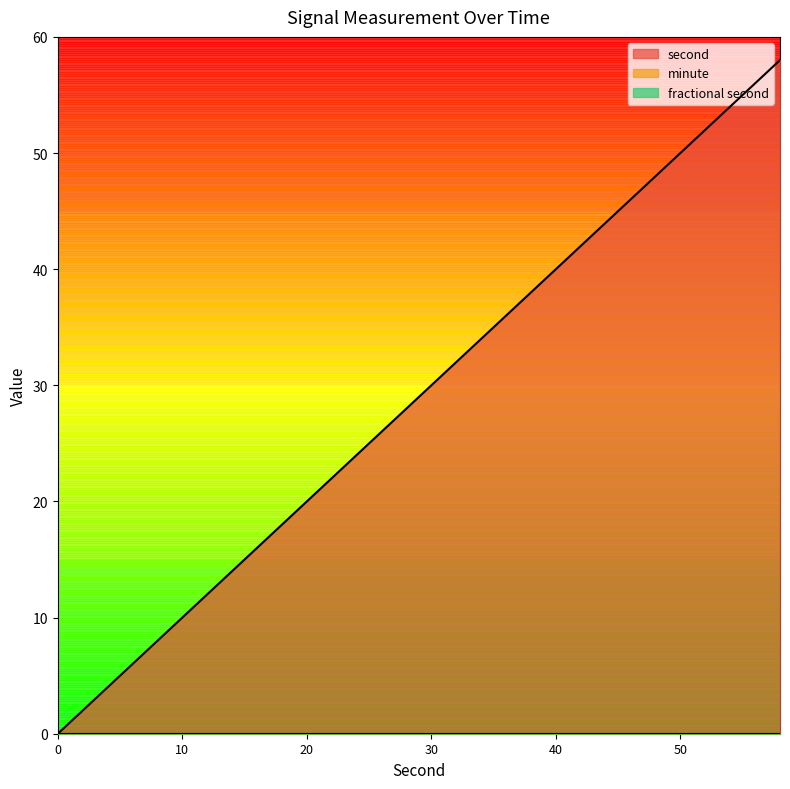

What are all the series names shown in the legend?

second, minute, fractional second